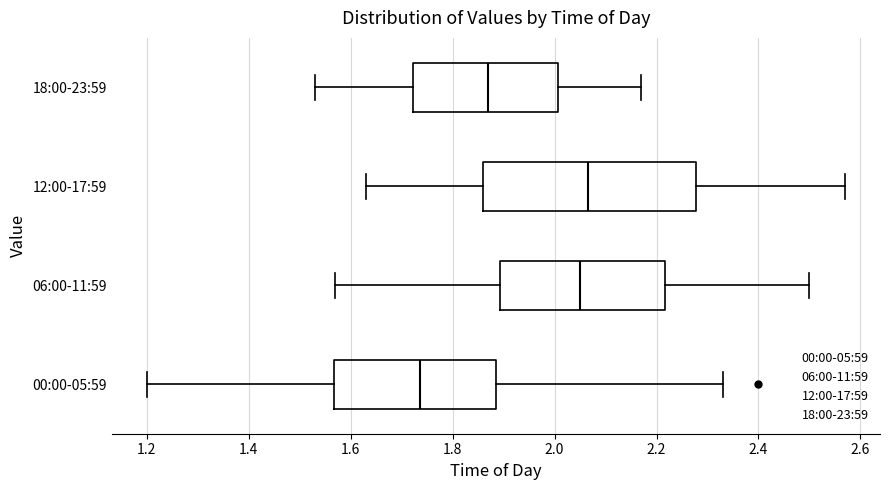

Reading bottom to top, transcribe this box plot: for each box, give where its median line is, the range the box spans, and where its two whiskers end, as read against the x-axis. The values are not printed on the chart, so give them approximately, as read against the axis.

00:00-05:59: median 1.74, box 1.56 to 1.88, whiskers 1.20 to 2.34
06:00-11:59: median 2.06, box 1.90 to 2.22, whiskers 1.58 to 2.50
12:00-17:59: median 2.06, box 1.86 to 2.28, whiskers 1.64 to 2.58
18:00-23:59: median 1.88, box 1.72 to 2.00, whiskers 1.54 to 2.18